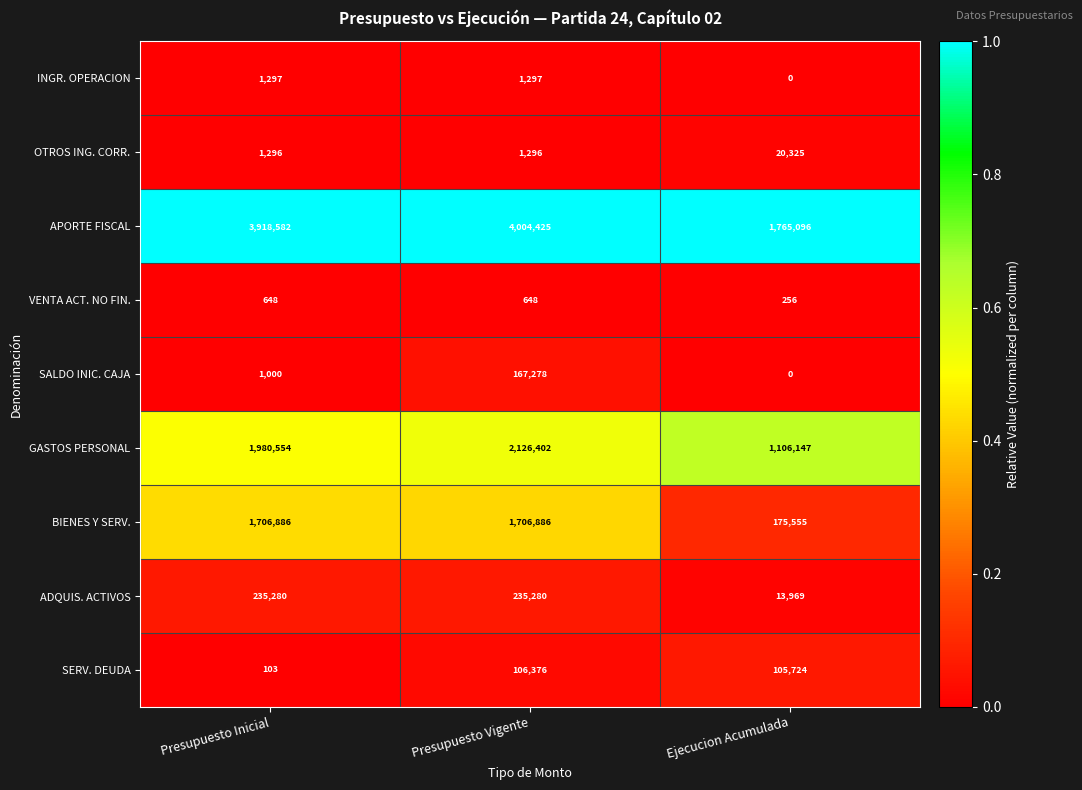

How many GASTOS PERSONAL values are between 1106147 and 2126402?

3